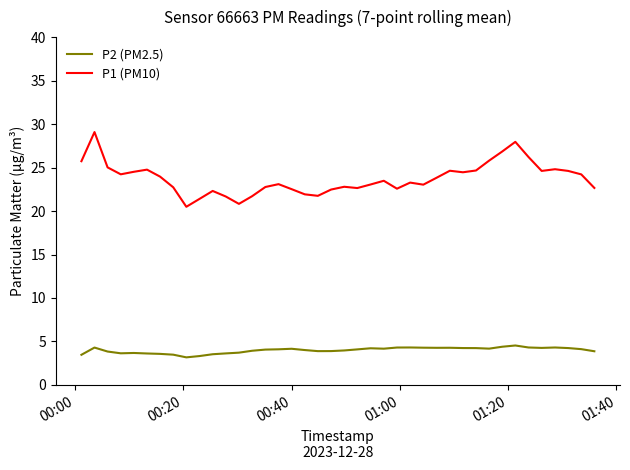

List the series in order of their peak value, highest first.

P1 (PM10), P2 (PM2.5)